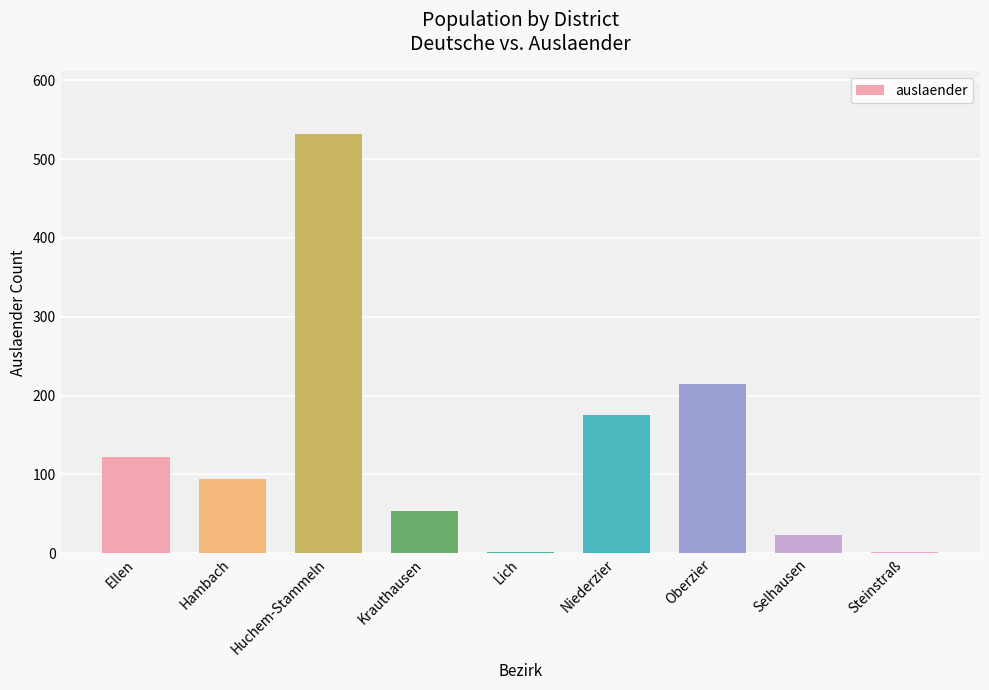

Are the bars horizontal?

No